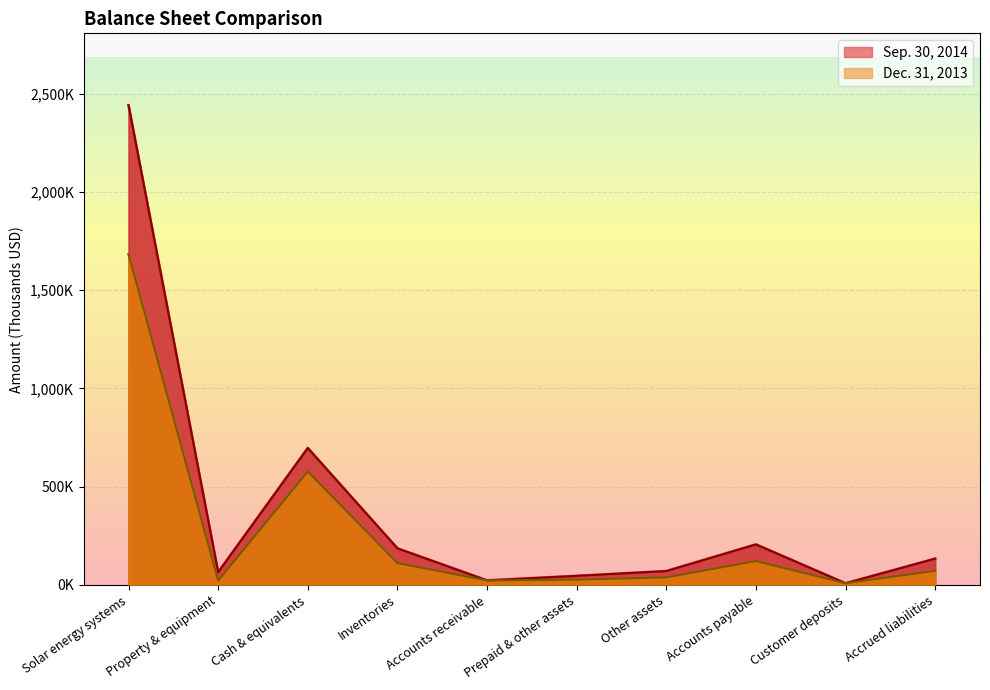

What is the total value across all series at Customer deposits?

17.1